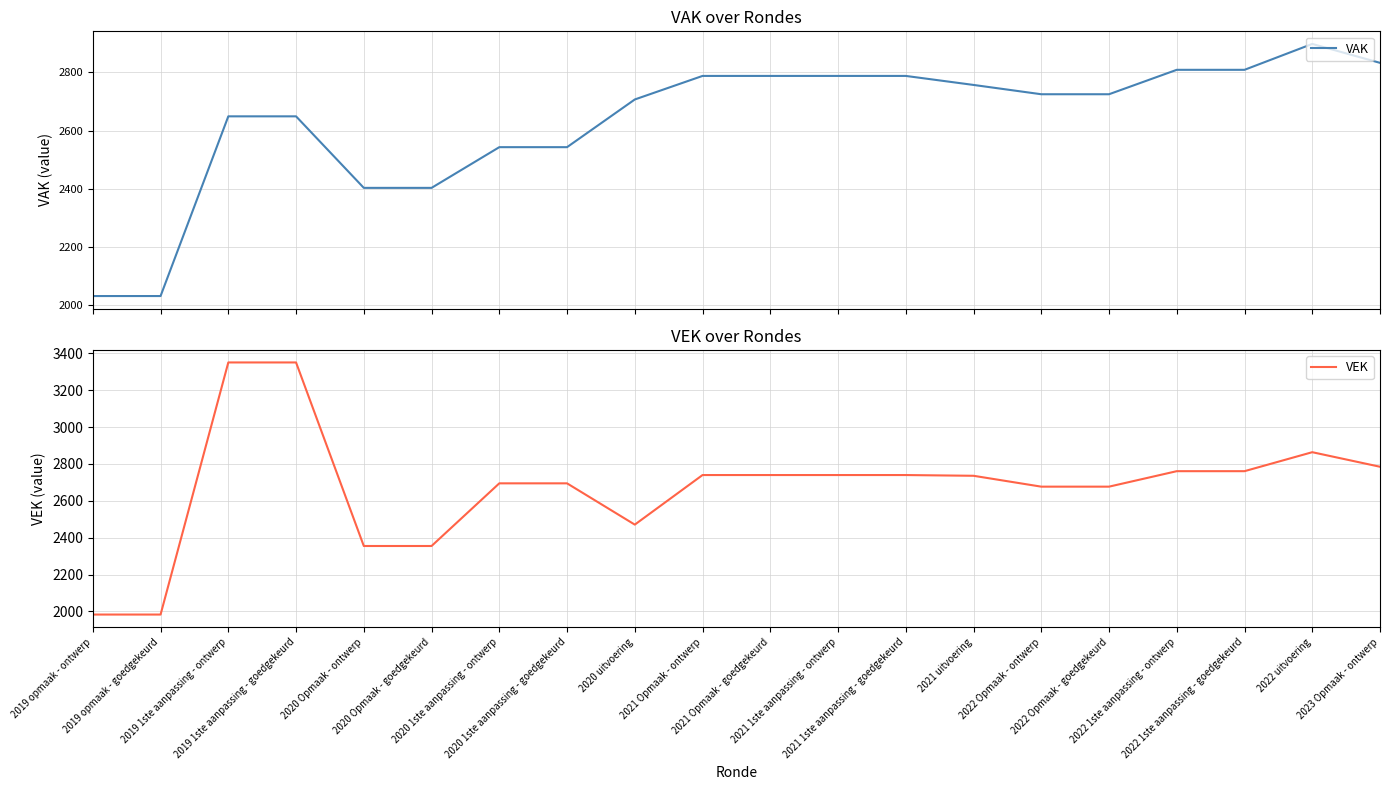

Reading left to right, transcribe all the data shown in this chart.

VAK: 2031	2031	2649	2649	2403	2403	2543	2543	2707	2788	2788	2788	2788	2757	2725	2725	2809	2809	2898	2833
VEK: 1983	1983	3351	3351	2355	2355	2695	2695	2471	2740	2740	2740	2740	2736	2677	2677	2761	2761	2864	2785